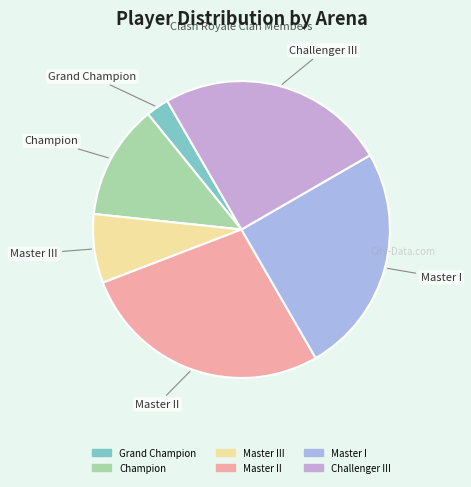

Count the number of slices in the pie.

6